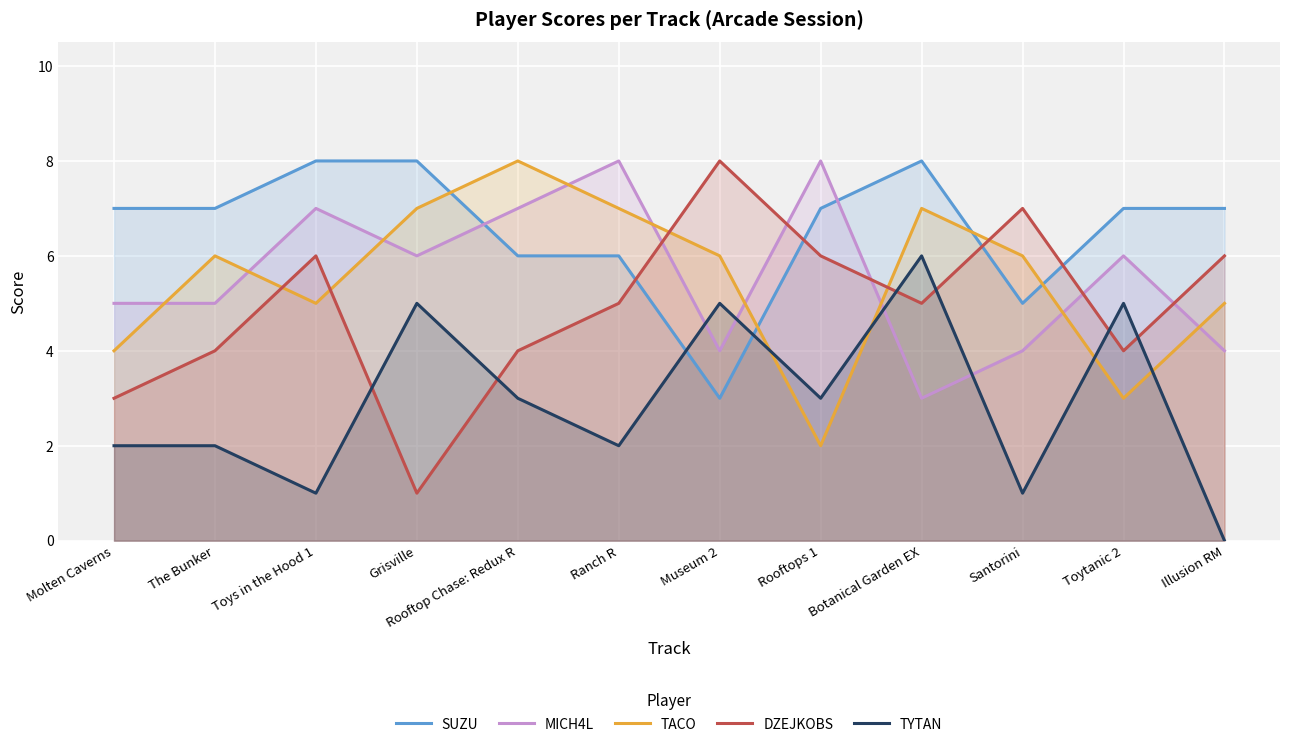

Read the TACO value at Toys in the Hood 1.

5